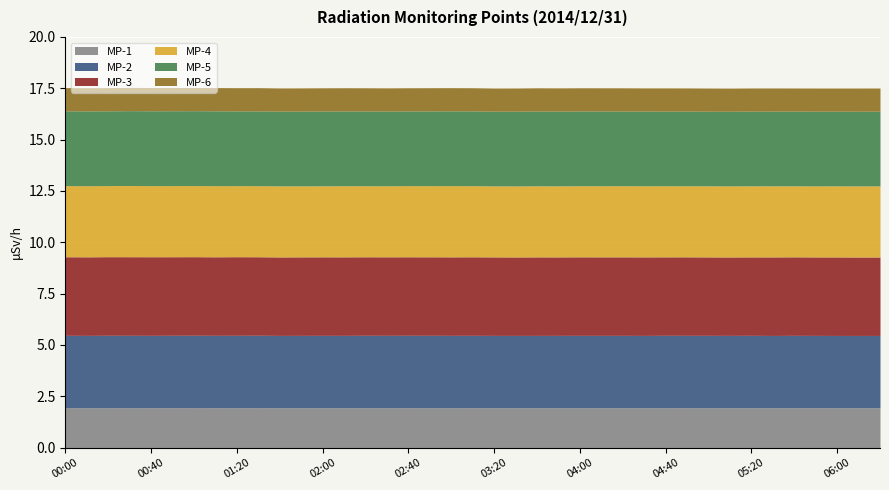

List the series in order of their peak value, lowest first.

MP-6, MP-1, MP-4, MP-2, MP-5, MP-3